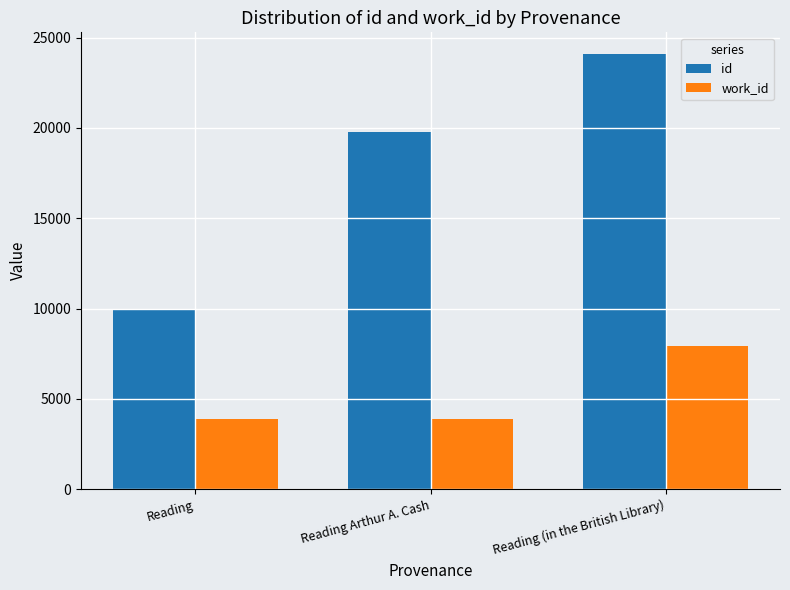

How many series are shown in this chart?

2